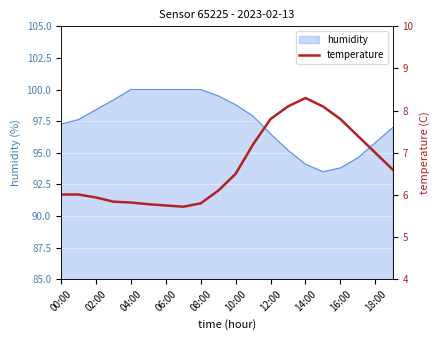

What is the maximum value for humidity?

100.0